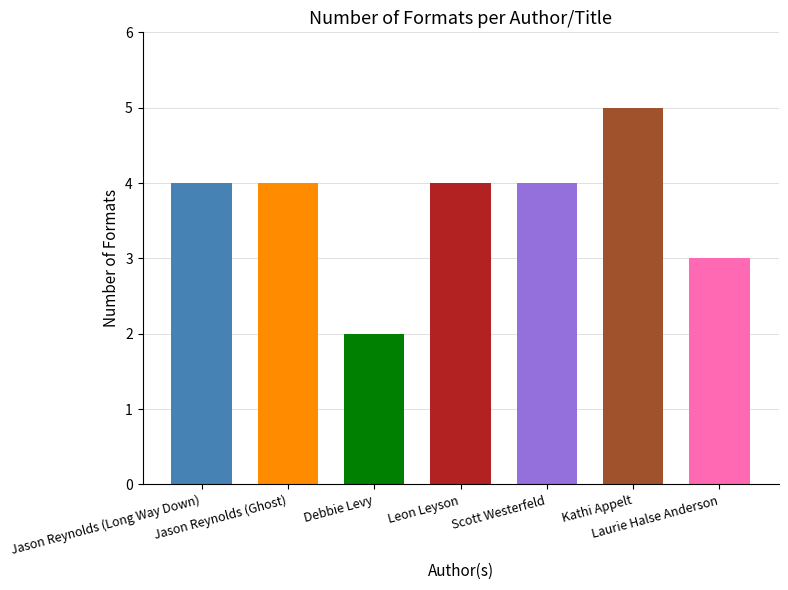

What is the difference between the maximum and minimum values?

3